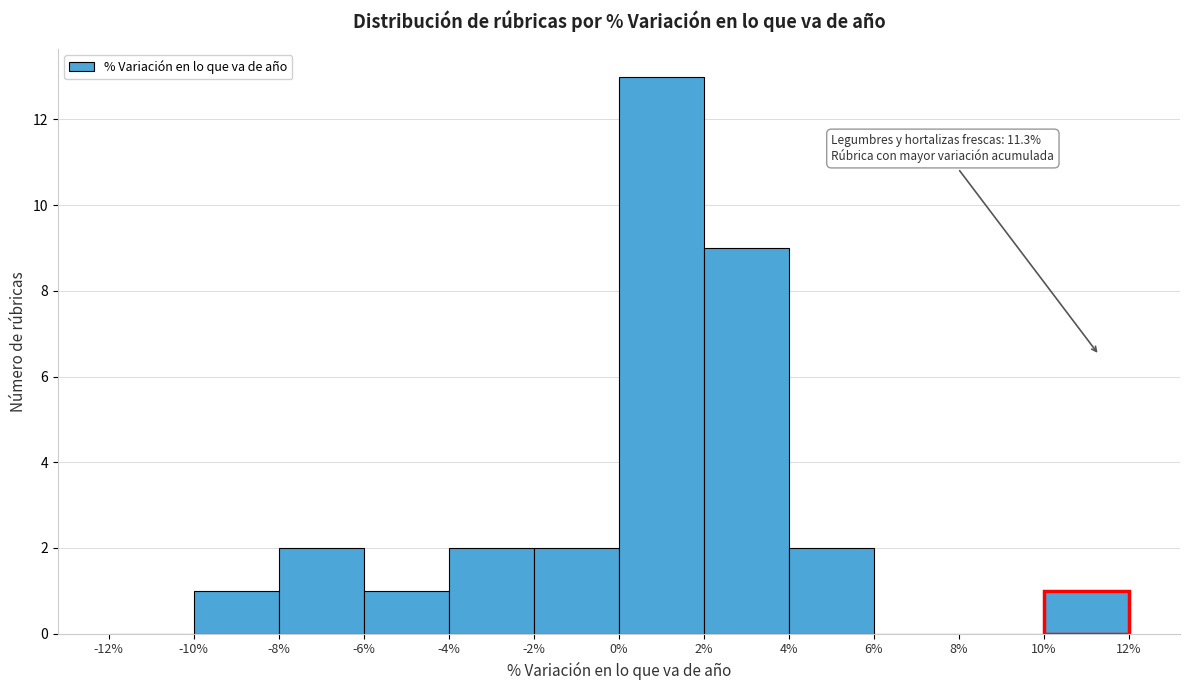

Over which range of the x-axis is the bar tallest?

0% to 2%